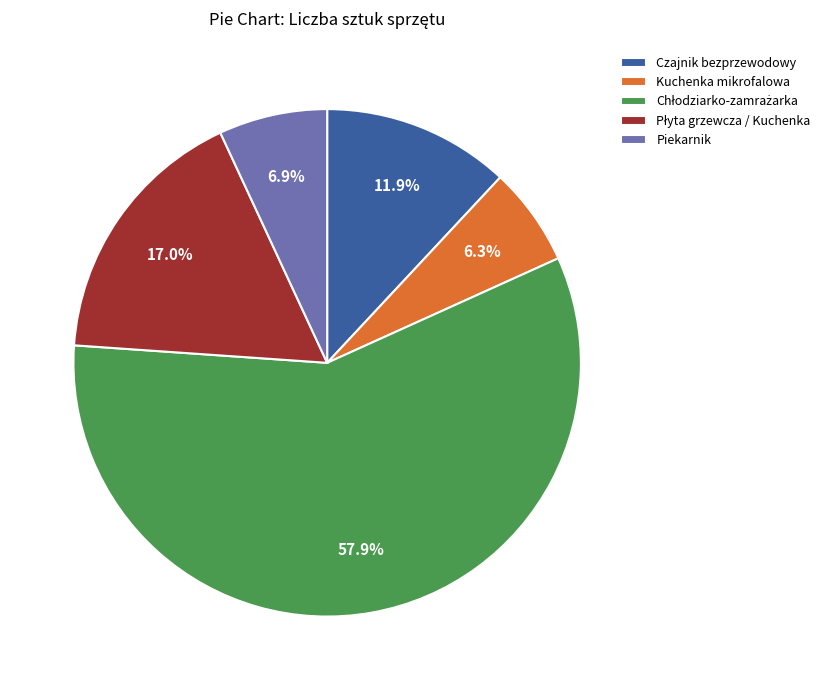

Is there any slice that represents more than half of the pie?

Yes